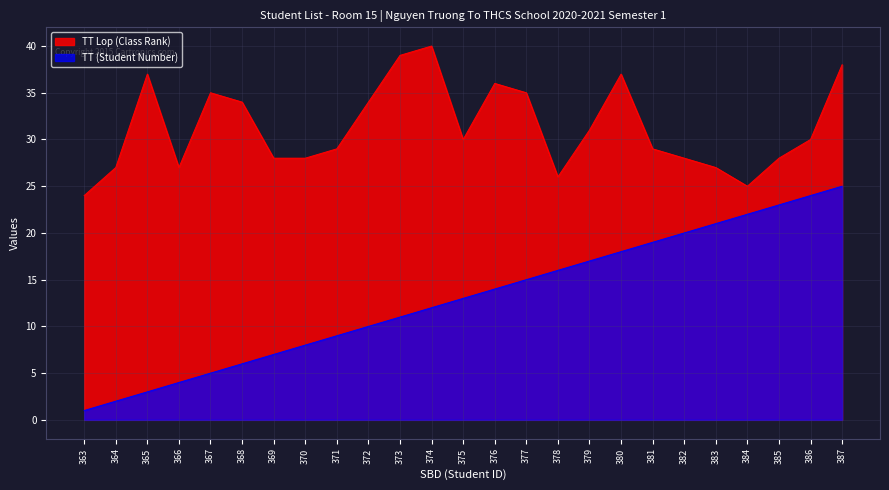

What is the greatest value displayed?

40